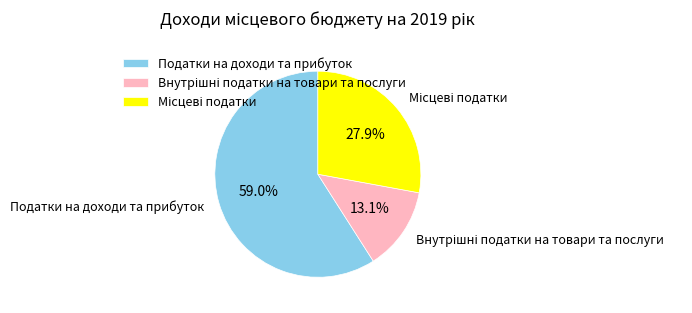

Which category accounts for the majority?

Податки на доходи та прибуток